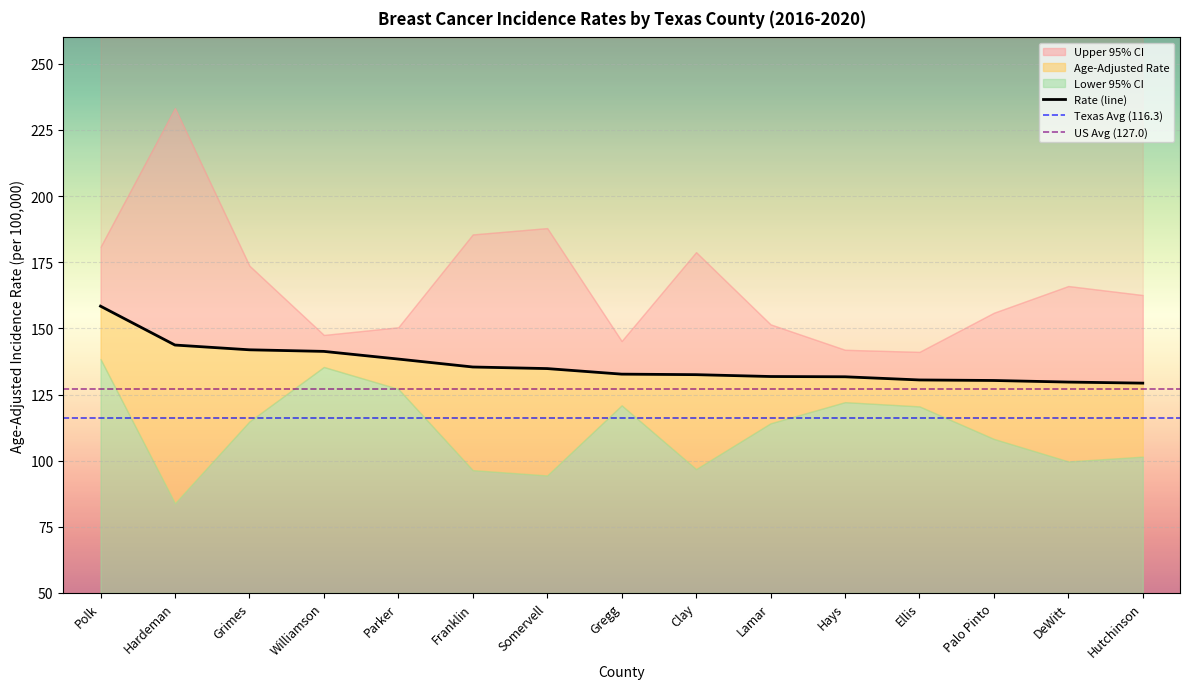

Between Gregg and Parker, which is larger?

Parker